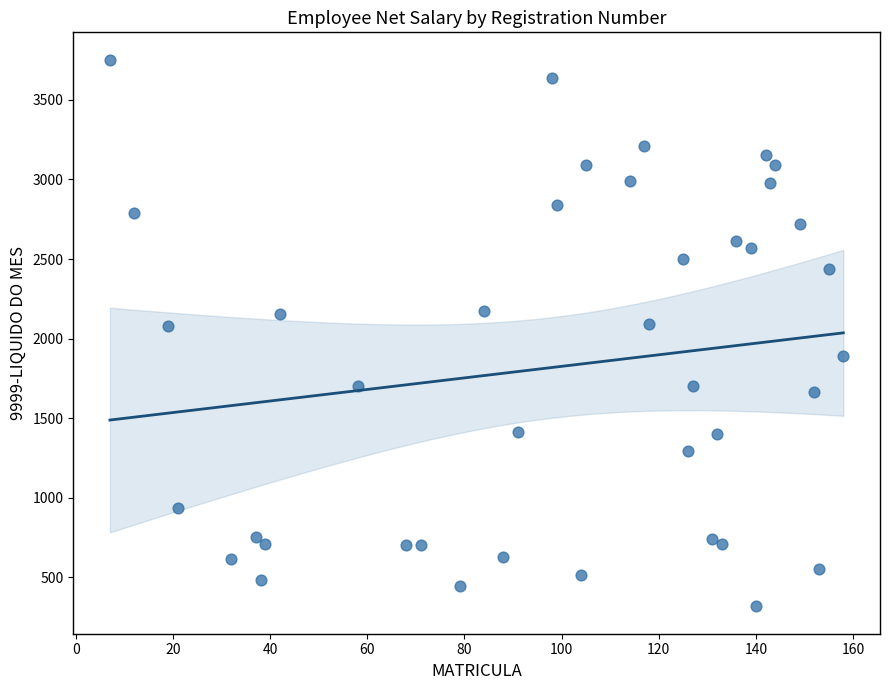

What is the range of Y values (max minus min)?

3435.9